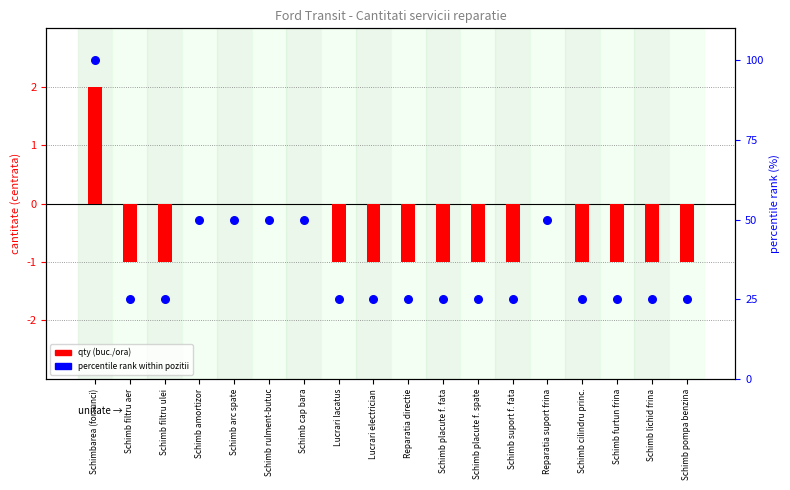

Which series contains the highest Y value?

percentile rank within pozitii